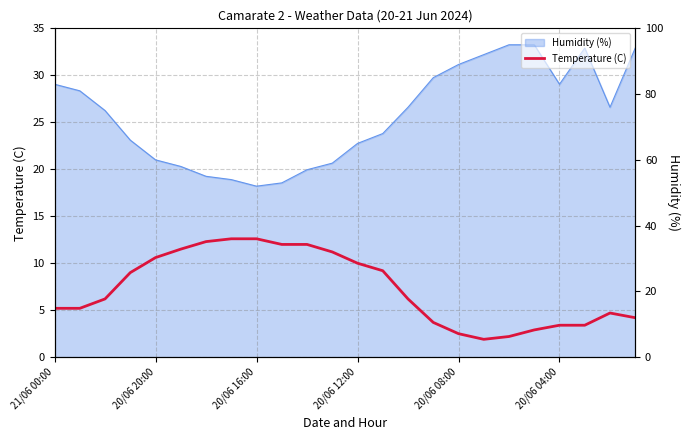

What is the difference between the maximum and minimum values?

10.7